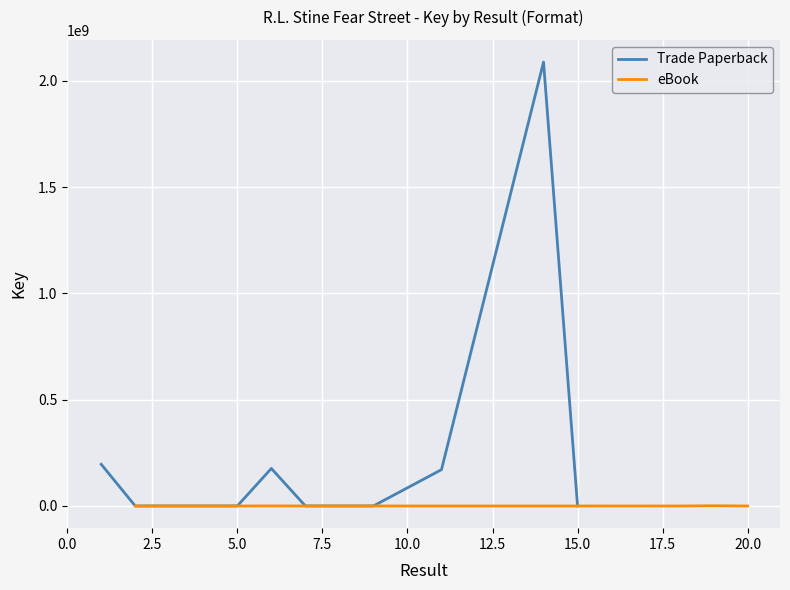

At which label does eBook first exceed 76970?

2